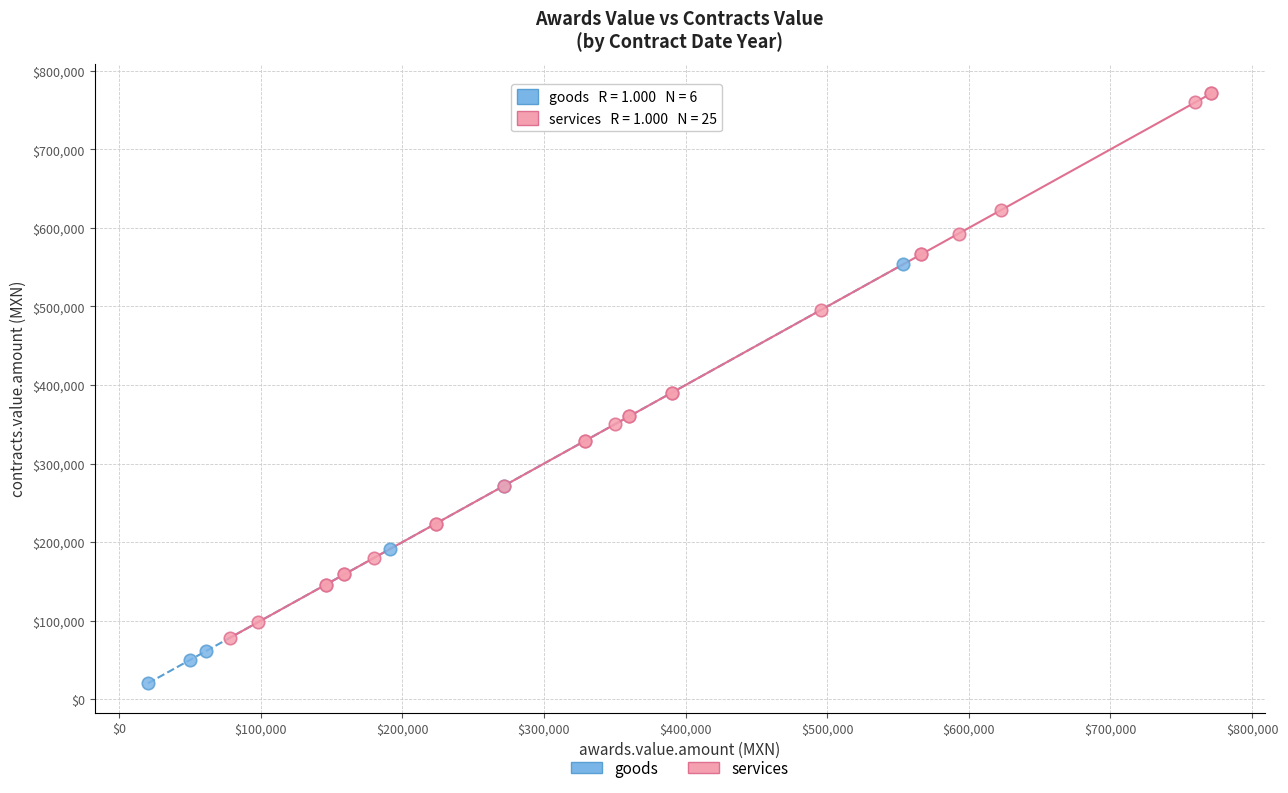

Which series has the widest spread of Y values?

services